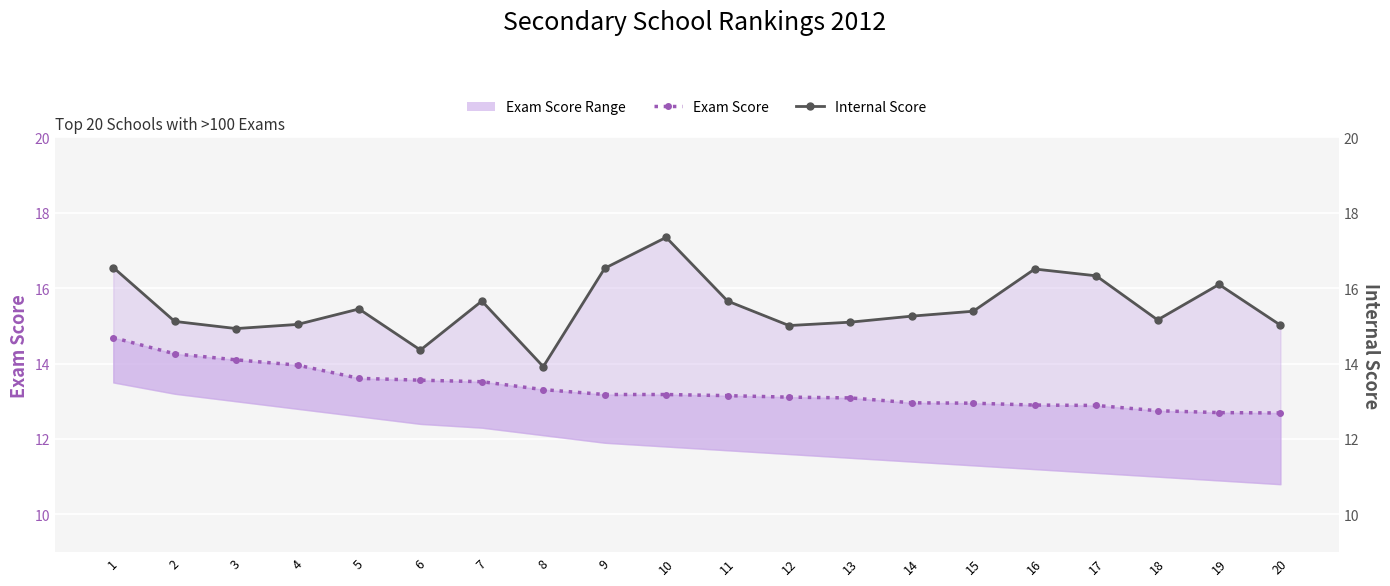

Reading left to right, extract all data points from this chart.

Exam Score: 14.7	14.3	14.1	14.0	13.6	13.6	13.5	13.3	13.2	13.2	13.2	13.1	13.1	13.0	12.9	12.9	12.9	12.8	12.7	12.7
Internal Score: 16.6	15.1	14.9	15.0	15.4	14.4	15.7	13.9	16.5	17.4	15.7	15.0	15.1	15.3	15.4	16.5	16.3	15.2	16.1	15.0